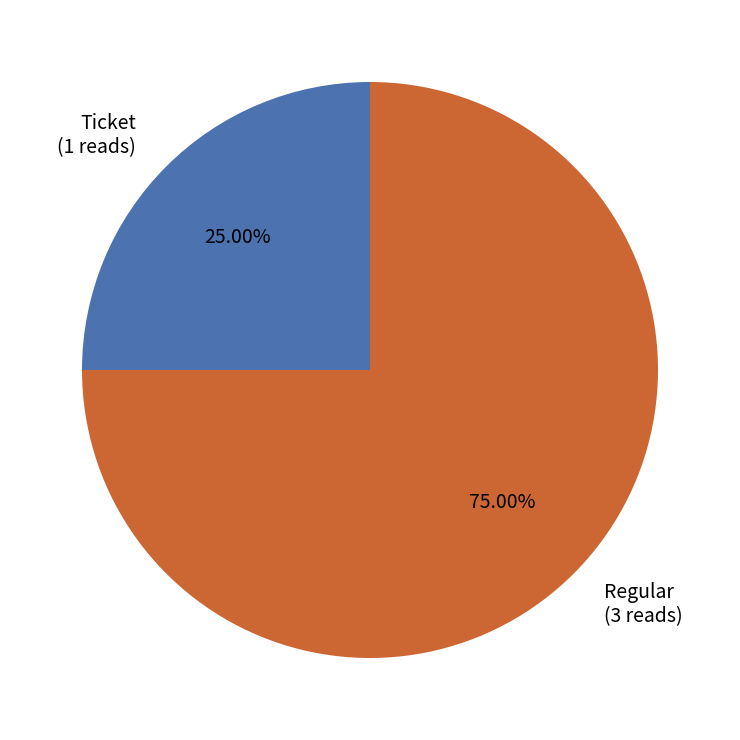

How many segments does this pie chart have?

2